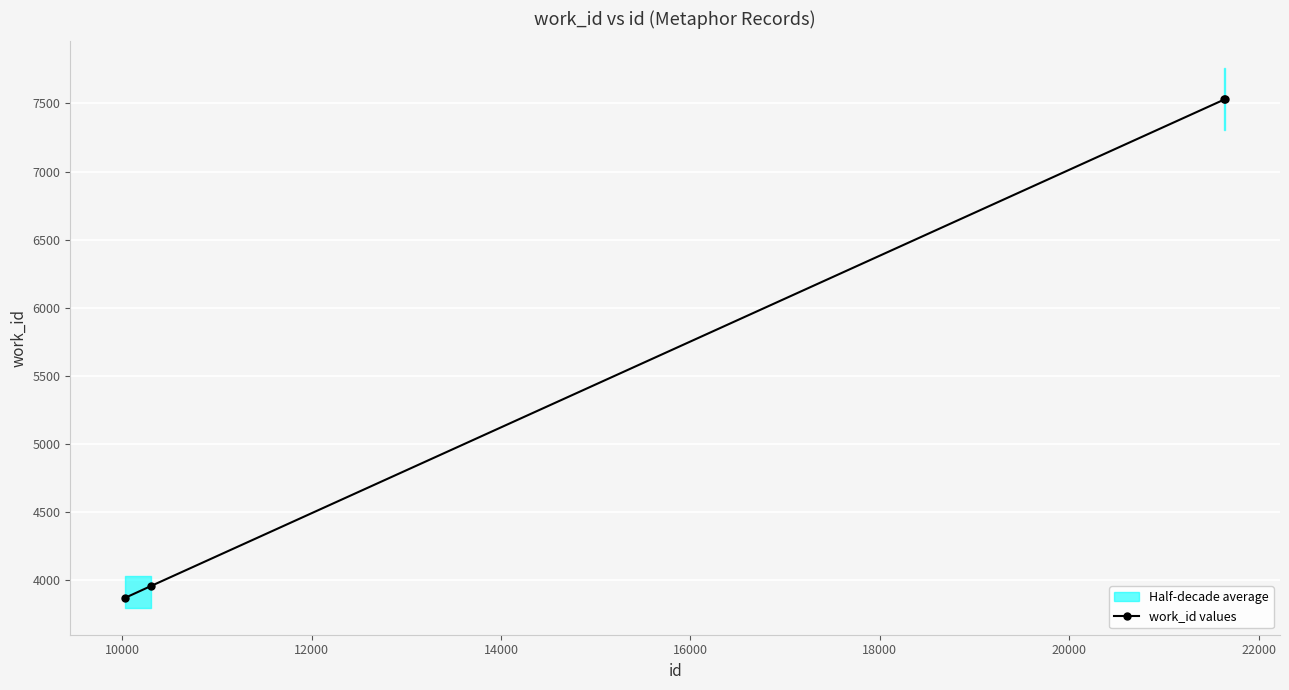

How many values in the work_id values series are below 7529?

2